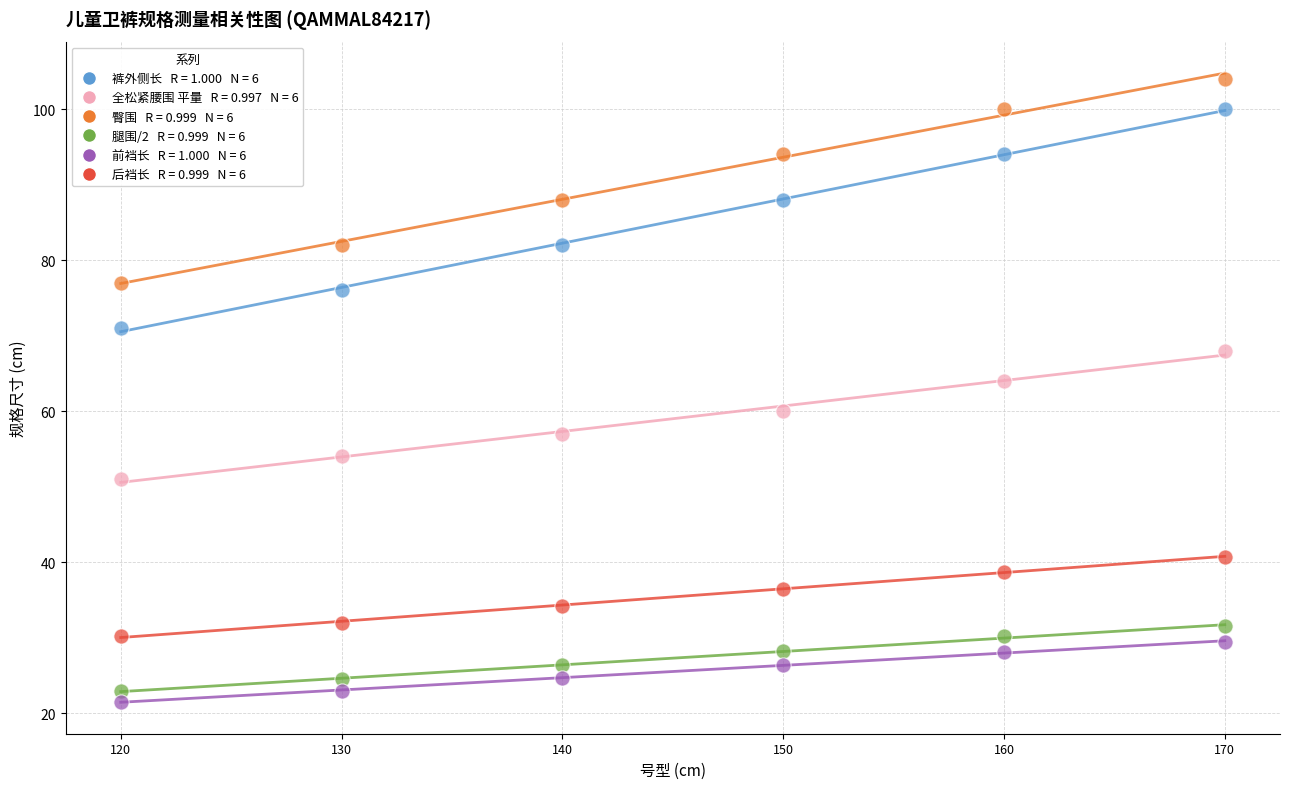

Across all data points, what is the range of Y values (max minus min)?

82.5